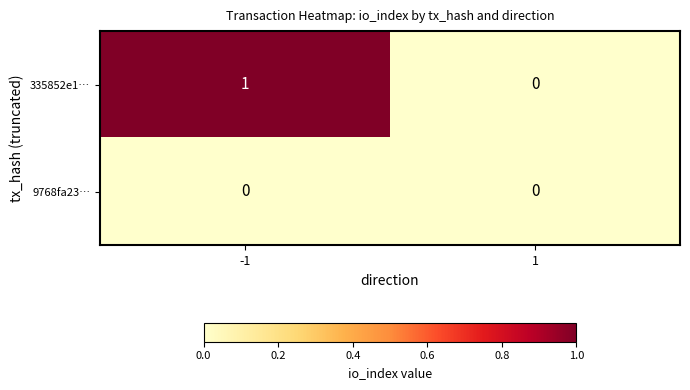

What is the total value across all series at -1?

1